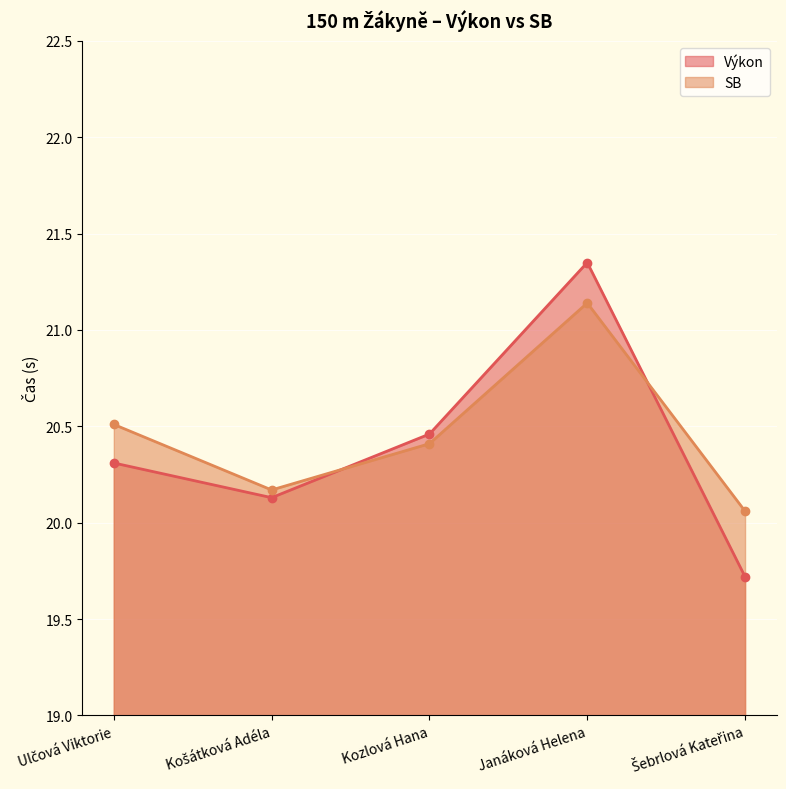

The value of Výkon at Kozlová Hana is 20.5. True or false?

True